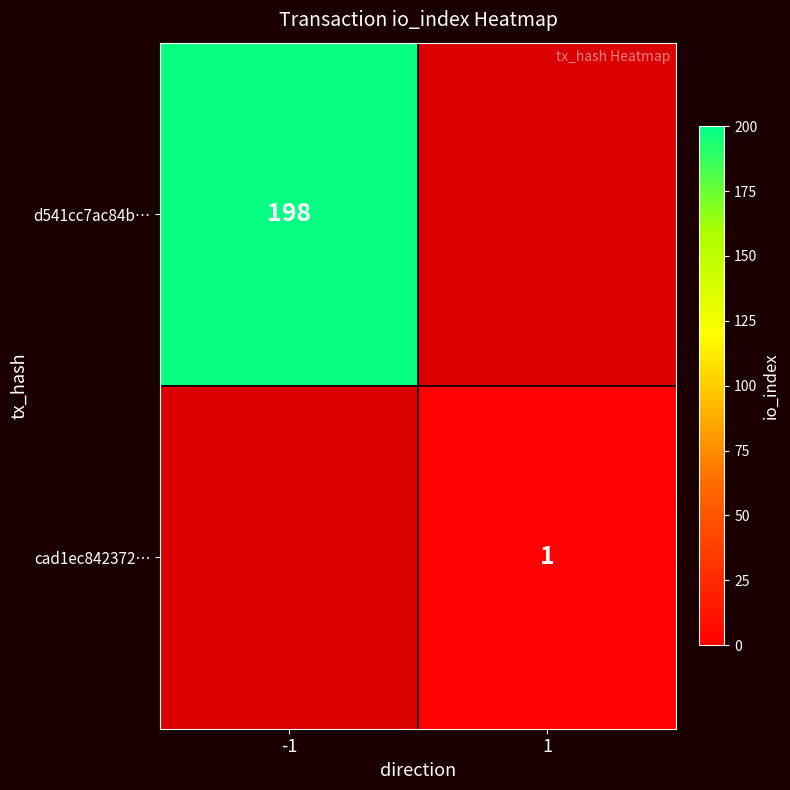

Is the value of cad1ec842372… at -1 greater than the value of d541cc7ac84b… at 1?

No